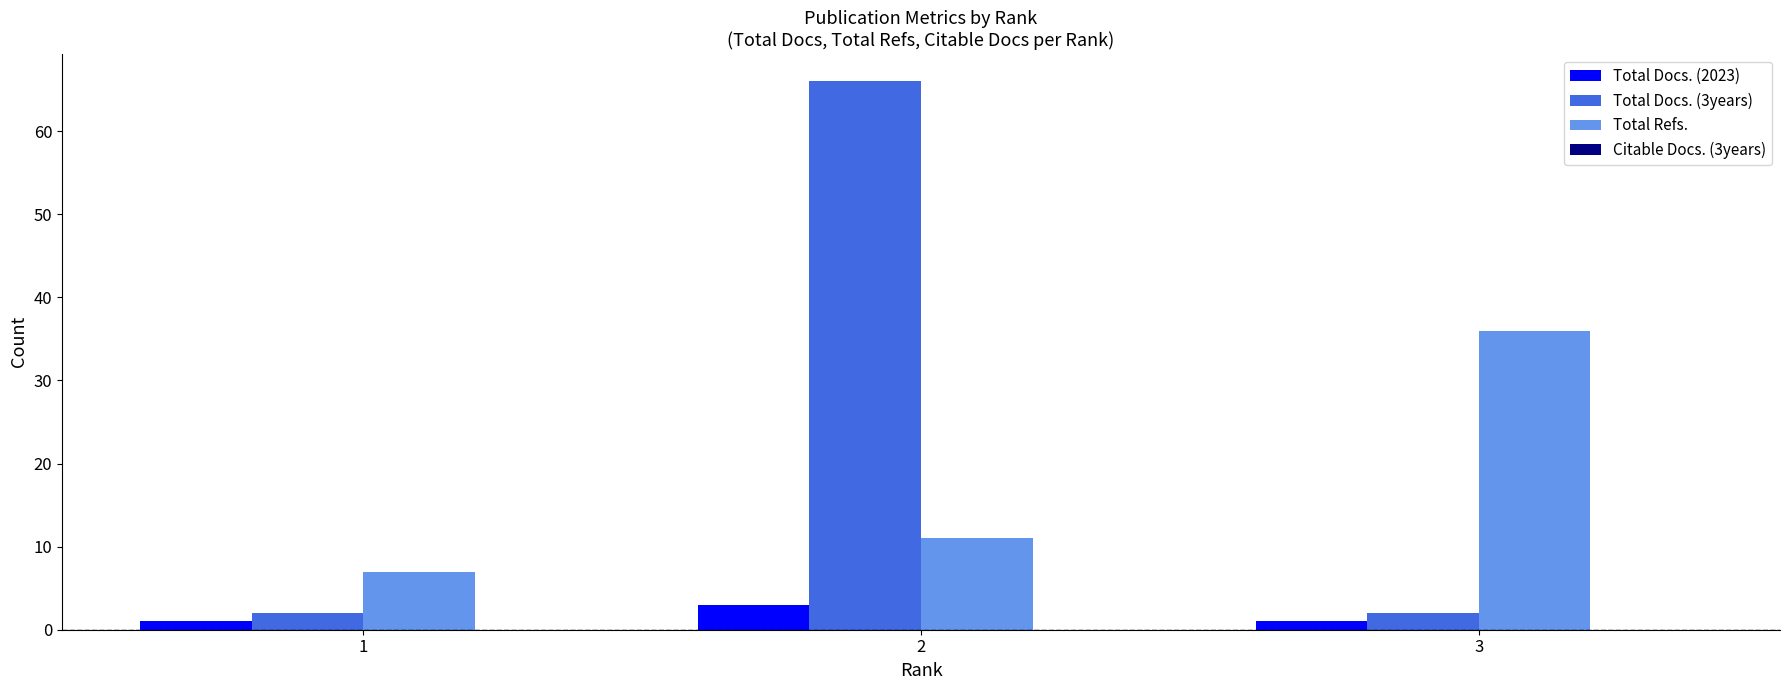

What is the difference between the Total Docs. (3years) values at 1 and 2?

64